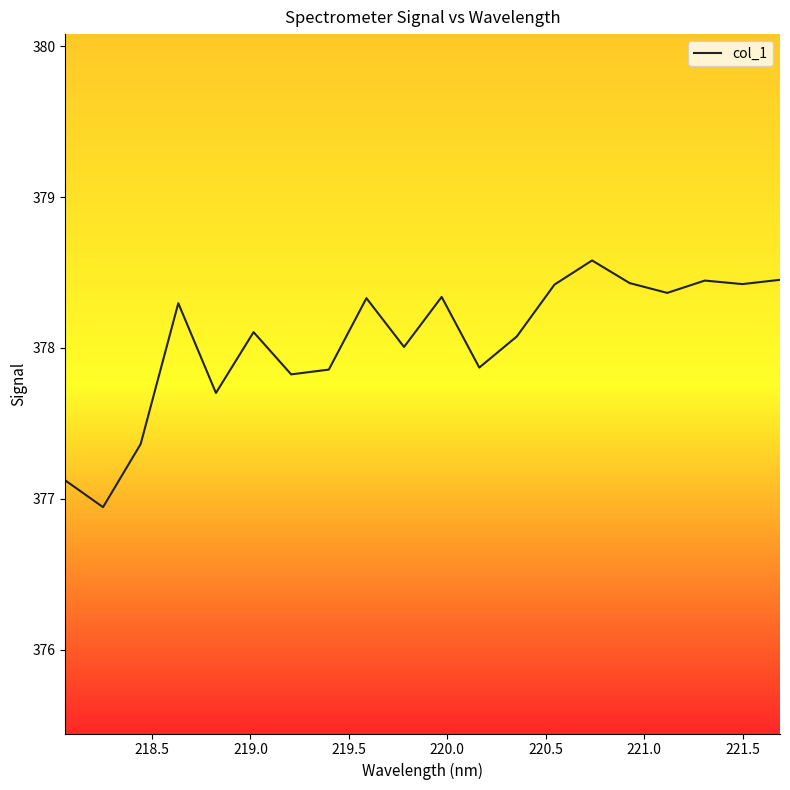

What is the smallest value displayed?

376.9